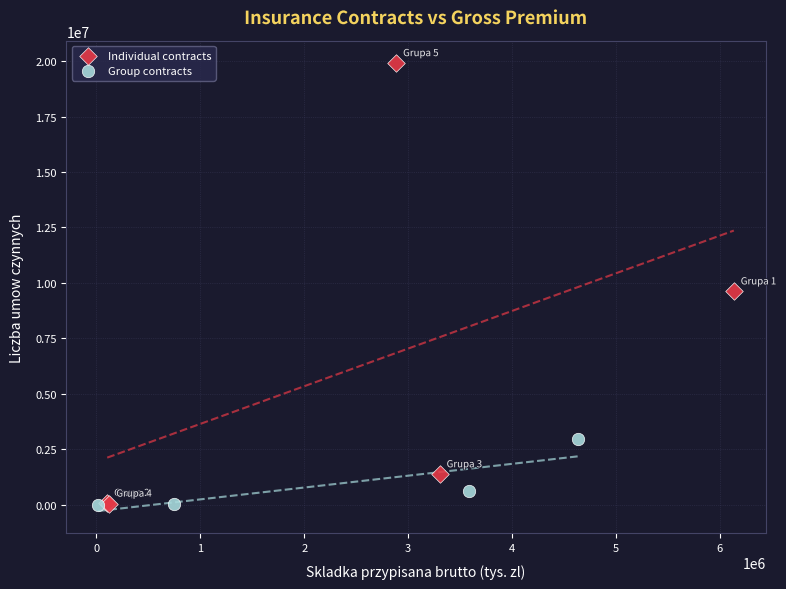

Which series reaches the maximum Y coordinate?

Individual contracts